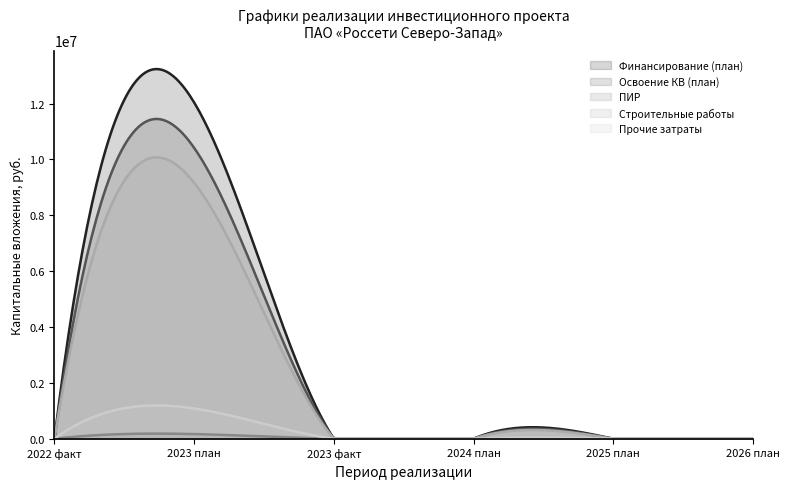

What is the sum of the Финансирование (план) values at 2023 план and 2023 факт?

12040480